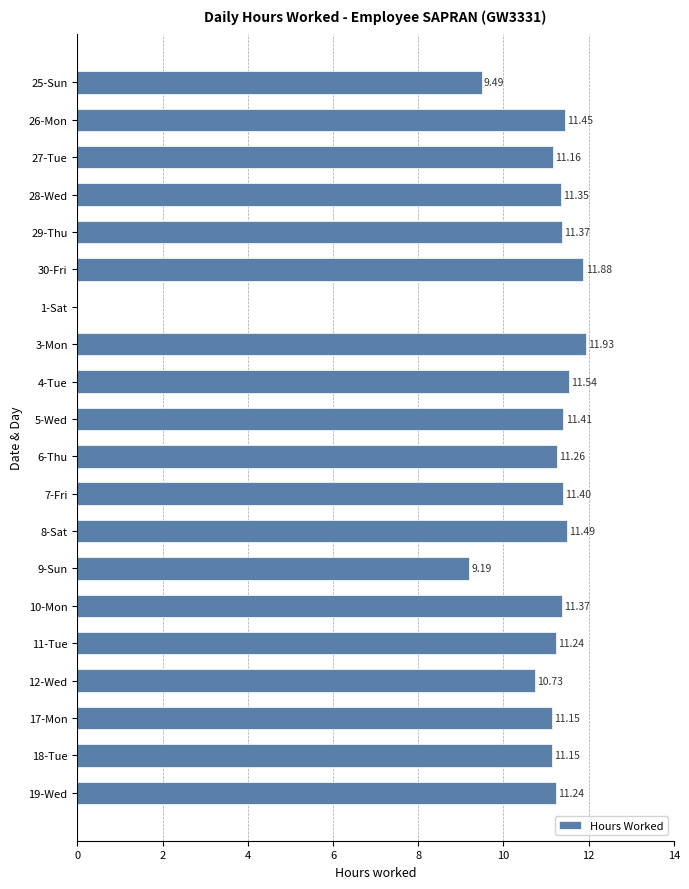

How many values are above zero?

19